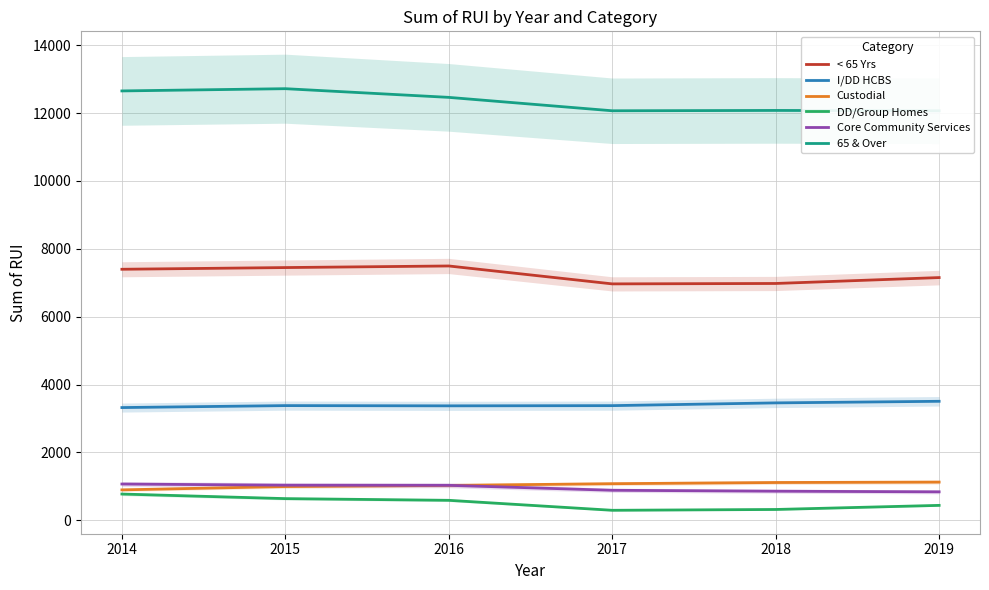

Is the value of I/DD HCBS at 2016 greater than the value of Core Community Services at 2015?

Yes